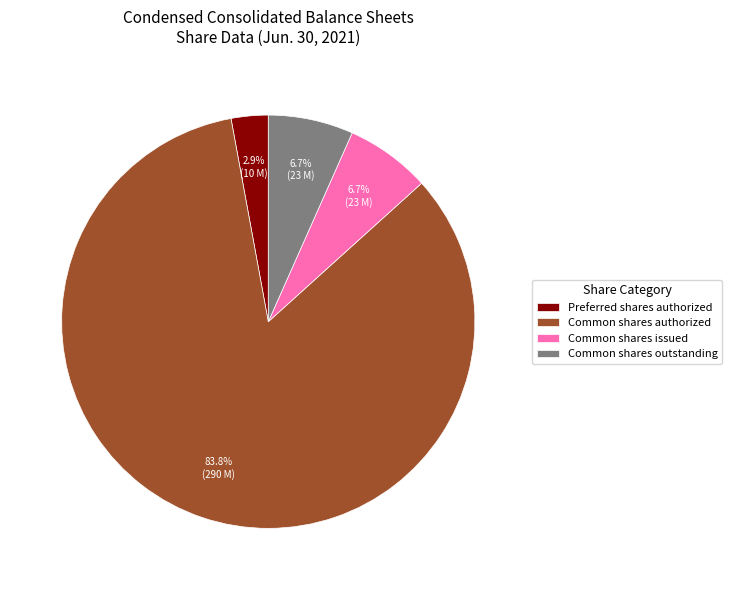

To the nearest percent, what is the average slice percentage?

25%